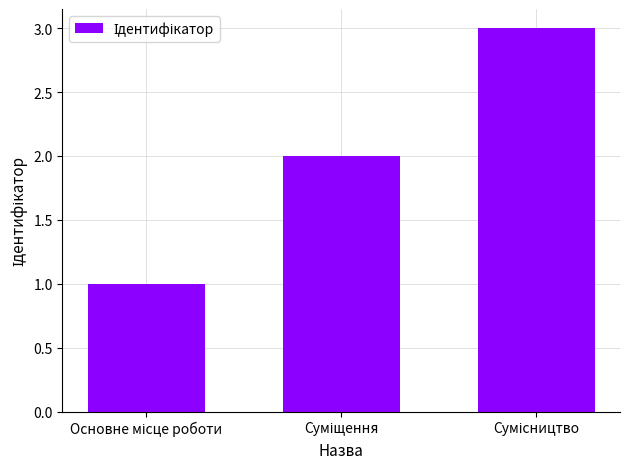

What is the maximum value shown in the chart?

3